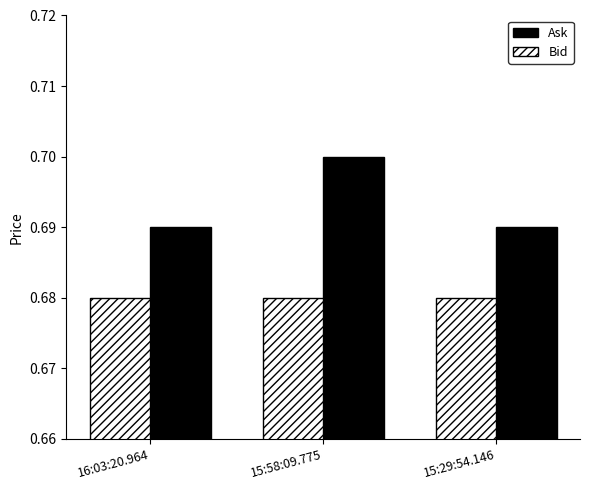

True or false: Bid has a value of 0.4 at 15:29:54.146.

False